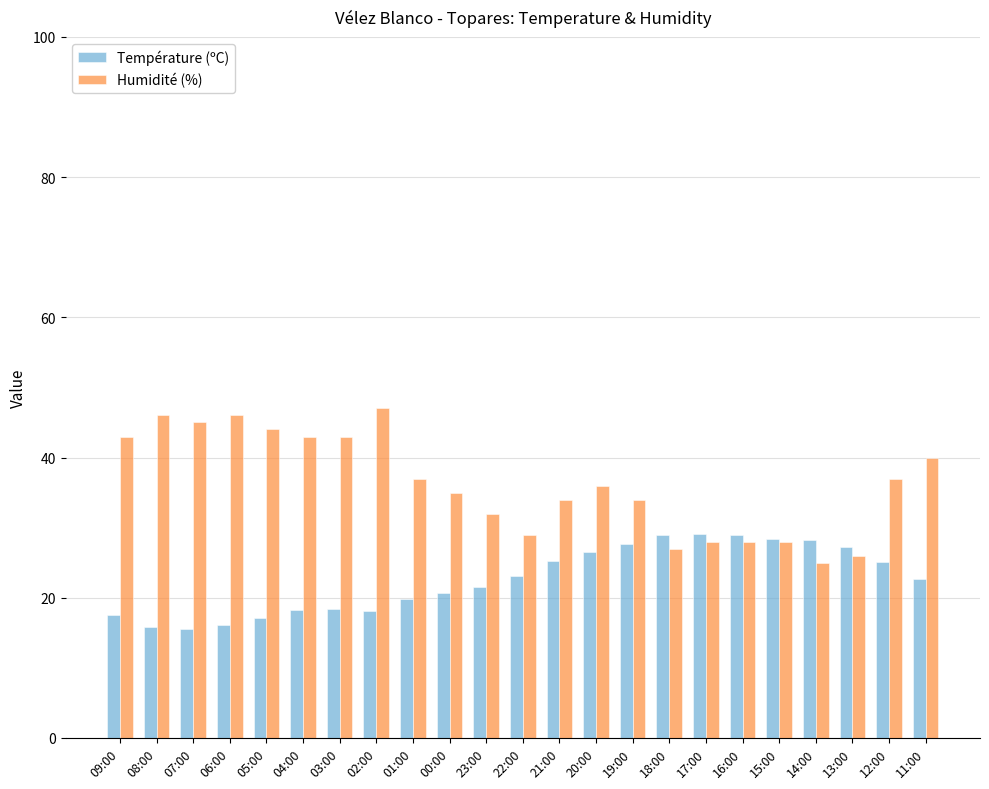

Is it true that Humidité (%) equals 12.1 at 06:00?

False